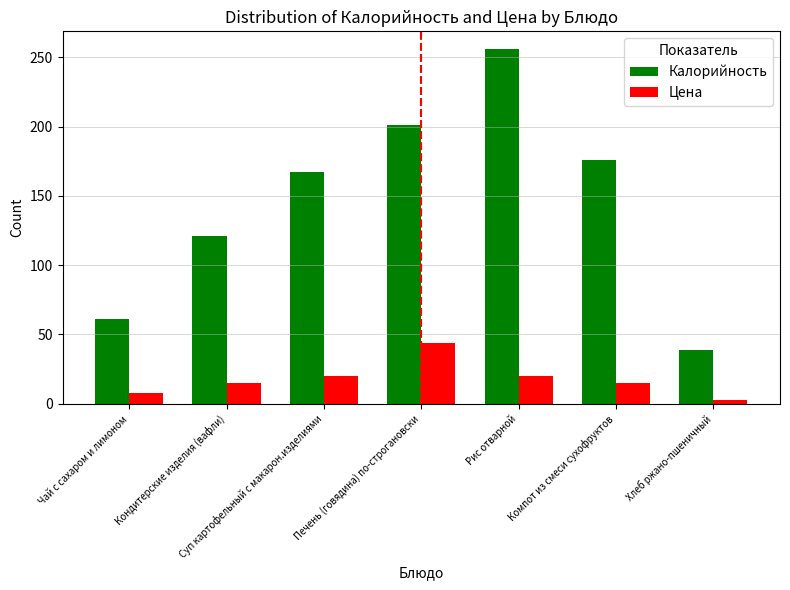

At how many categories does at least one series exceed 205?

1